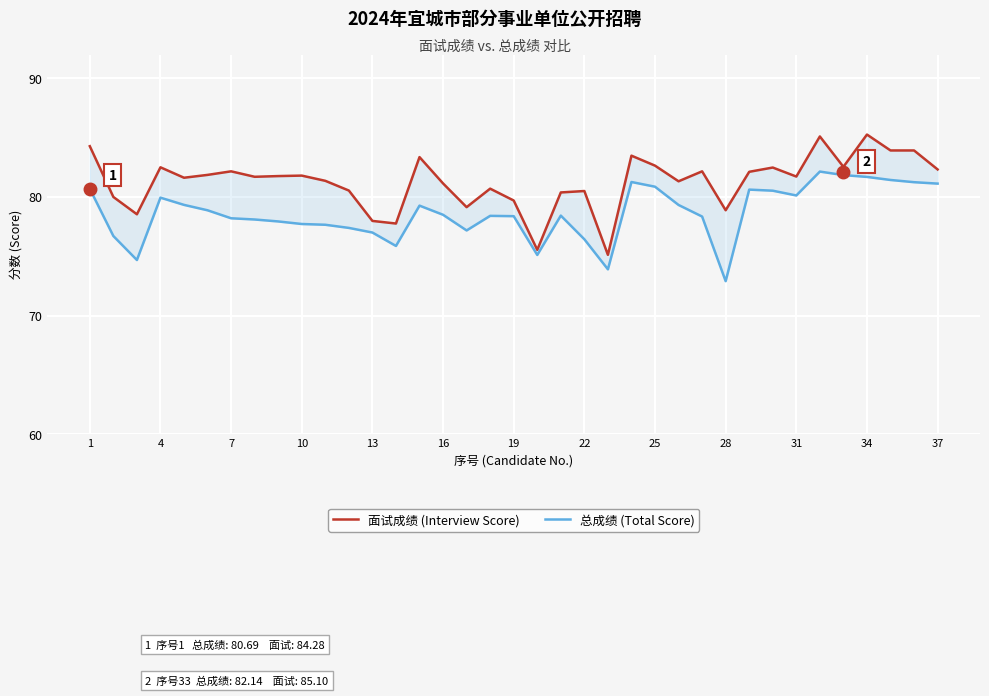

In 面试成绩 (Interview Score), how many points are higher than both neighbors (excluding endpoints)?

11